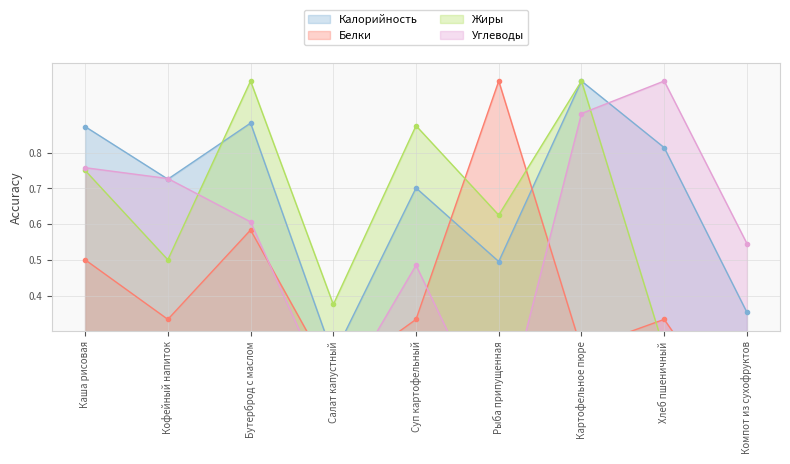

What is the difference between the Калорийность values at Хлеб пшеничный and Каша рисовая?

0.1